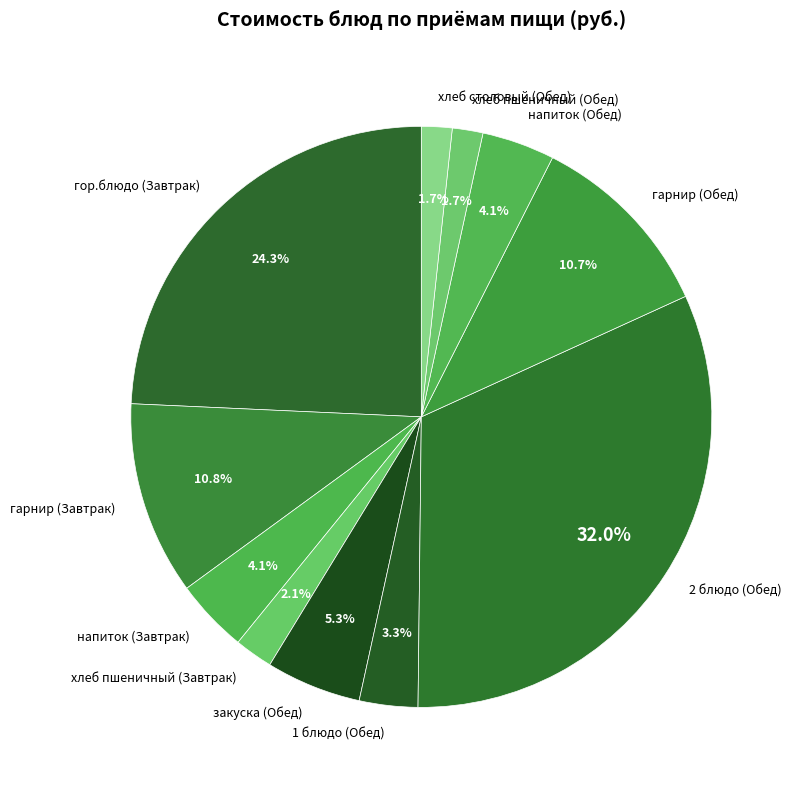

What is the ratio of the value at напиток (Завтрак) to the value at закуска (Обед)?

0.8